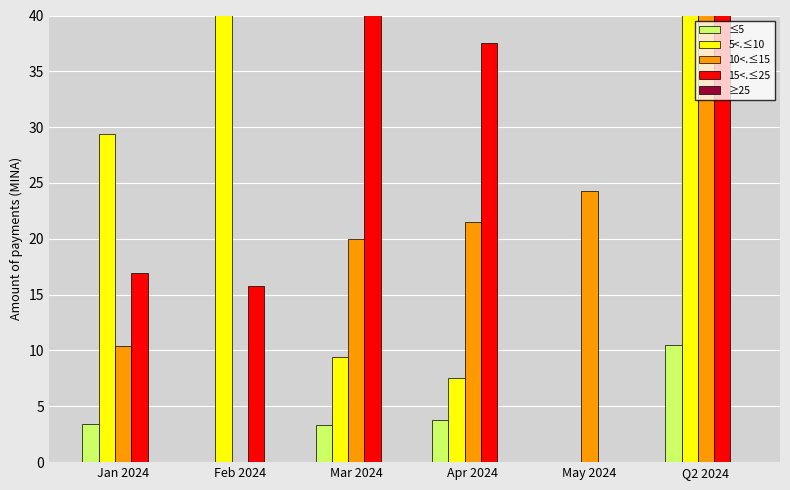

Which series has the largest total across all categories?

15<.≤25